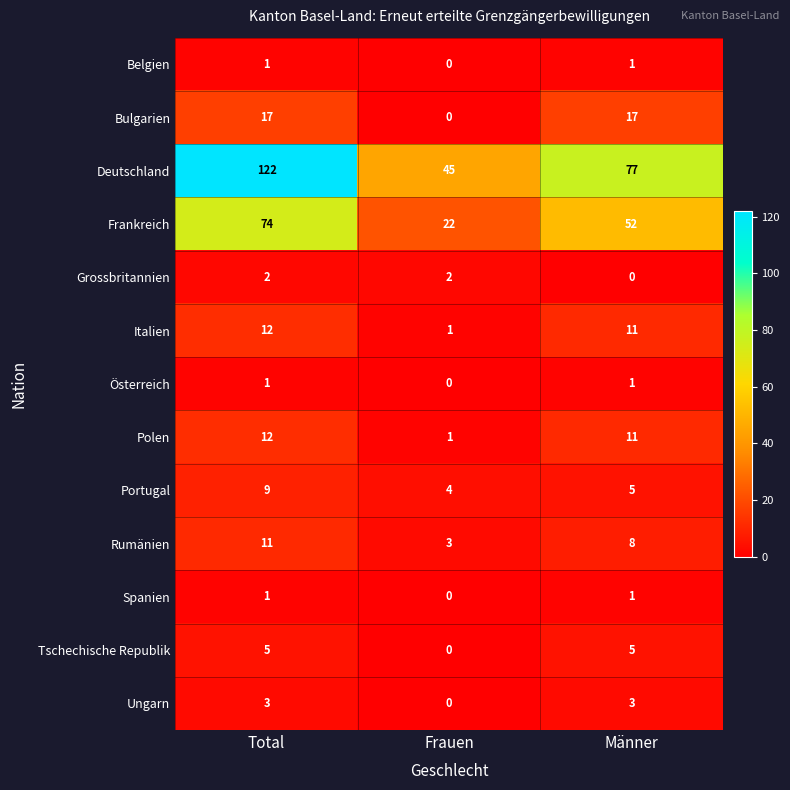

True or false: Belgien has a value of 1 at Total.

True